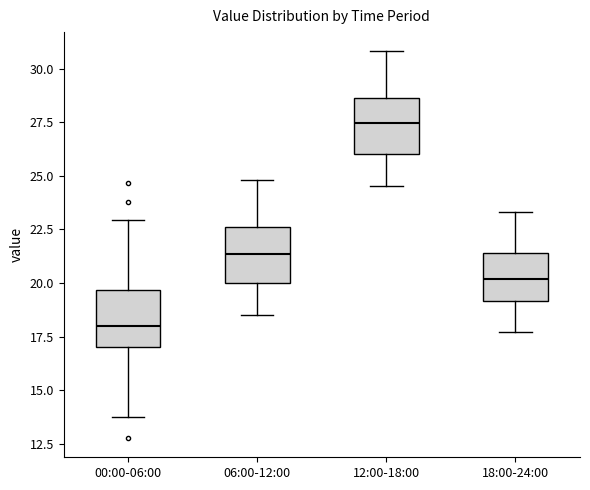

Reading left to right, read every box against the y-axis: the position of its median line, the range the box covers, and the ends of its whiskers. The values are not printed on the chart, so give them approximately, as read against the axis.

00:00-06:00: median 18.0, box 17.0 to 19.5, whiskers 13.5 to 23.0
06:00-12:00: median 21.5, box 20.0 to 22.5, whiskers 18.5 to 25.0
12:00-18:00: median 27.5, box 26.0 to 28.5, whiskers 24.5 to 31.0
18:00-24:00: median 20.0, box 19.0 to 21.5, whiskers 17.5 to 23.5